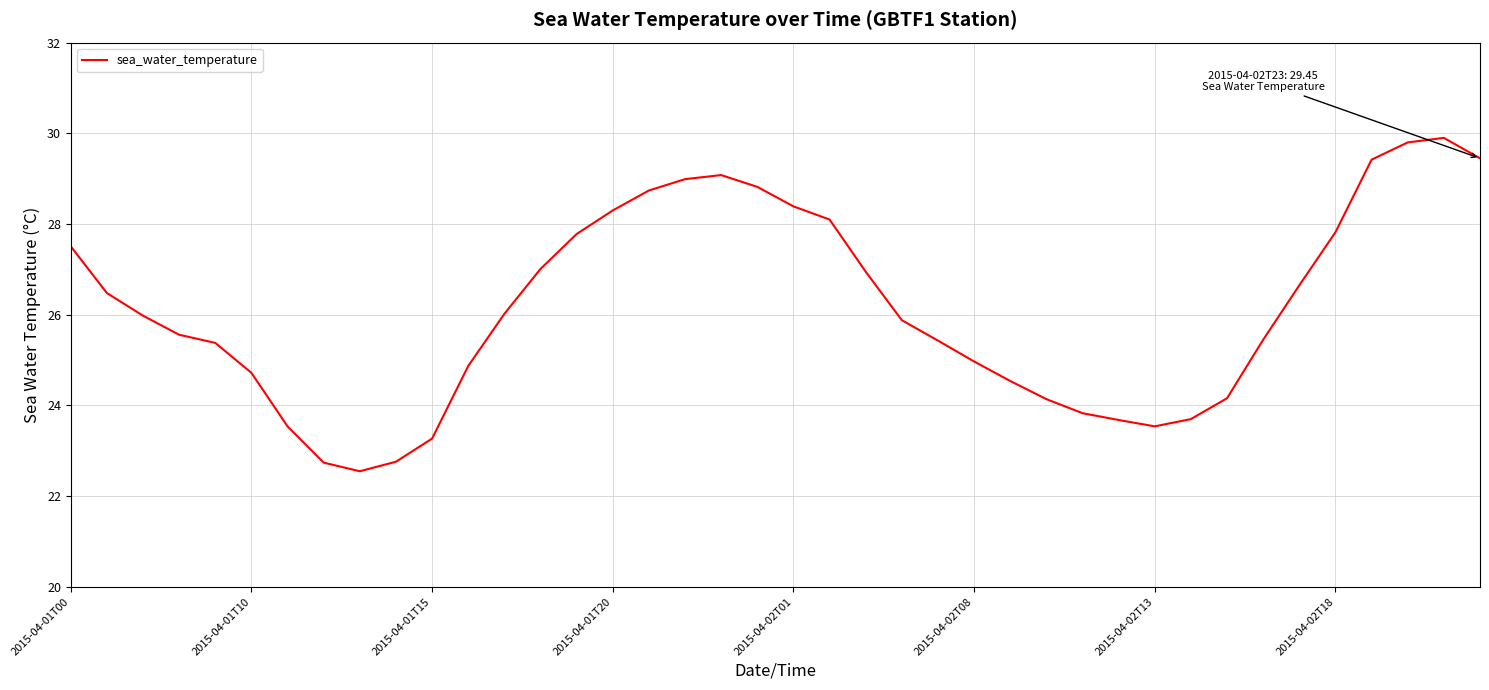

True or false: the data shows 35.2 at 2015-04-02T13.

False